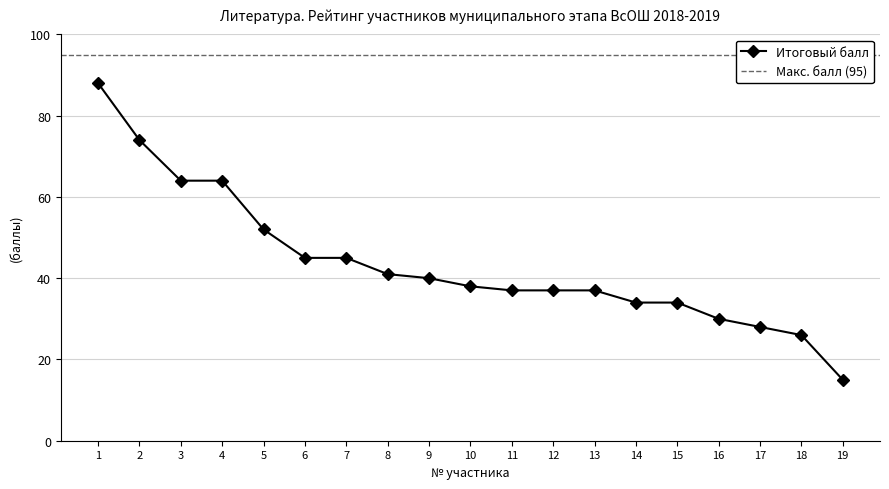

What is the sum of the values at 1 and 5?

140